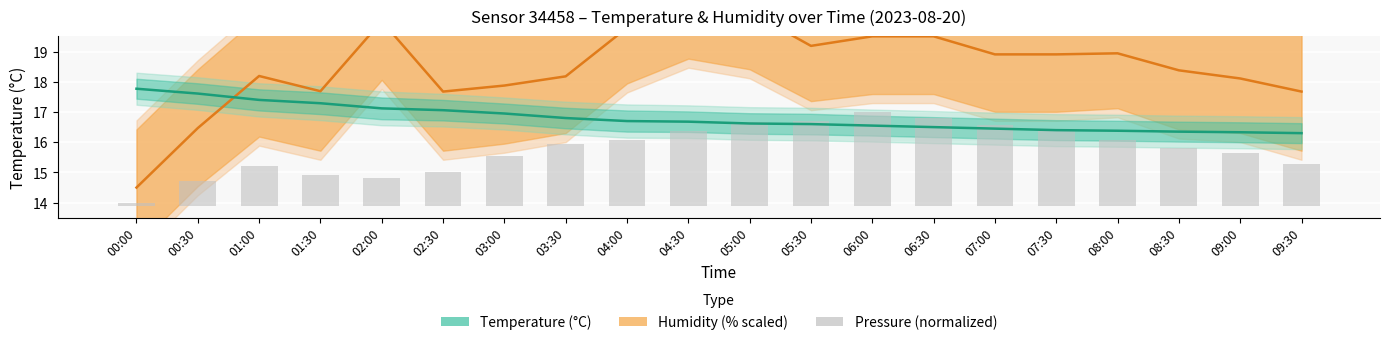

Reading left to right, extract all data points from this chart.

humidity: 00:00=14.5	00:30=16.5	01:00=18.2	01:30=17.7	02:00=20.0	02:30=17.7	03:00=17.9	03:30=18.2	04:00=19.8	04:30=20.5	05:00=20.3	05:30=19.2	06:00=19.5	06:30=19.5	07:00=18.9	07:30=18.9	08:00=18.9	08:30=18.4	09:00=18.1	09:30=17.7
temperature: 00:00=17.8	00:30=17.6	01:00=17.4	01:30=17.3	02:00=17.1	02:30=17.1	03:00=16.9	03:30=16.8	04:00=16.7	04:30=16.7	05:00=16.6	05:30=16.6	06:00=16.6	06:30=16.5	07:00=16.4	07:30=16.4	08:00=16.4	08:30=16.4	09:00=16.3	09:30=16.3
pressure (normalized): 00:00=0.1	00:30=0.8	01:00=1.3	01:30=1.0	02:00=0.9	02:30=1.1	03:00=1.6	03:30=2.0	04:00=2.2	04:30=2.5	05:00=2.8	05:30=2.8	06:00=3.1	06:30=2.9	07:00=2.7	07:30=2.5	08:00=2.2	08:30=1.9	09:00=1.7	09:30=1.4